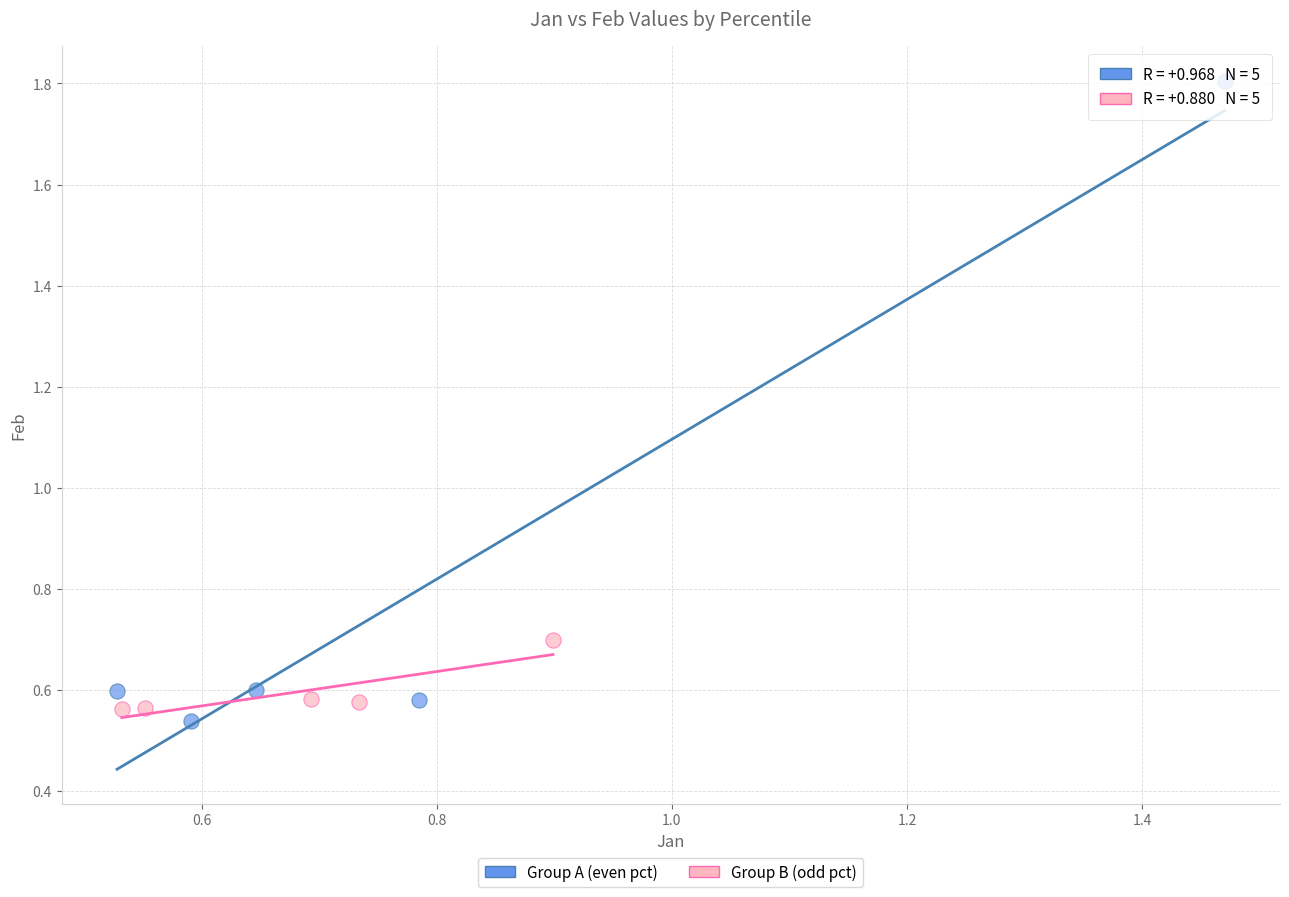

Which series has the widest spread of Y values?

Group A (even pct)